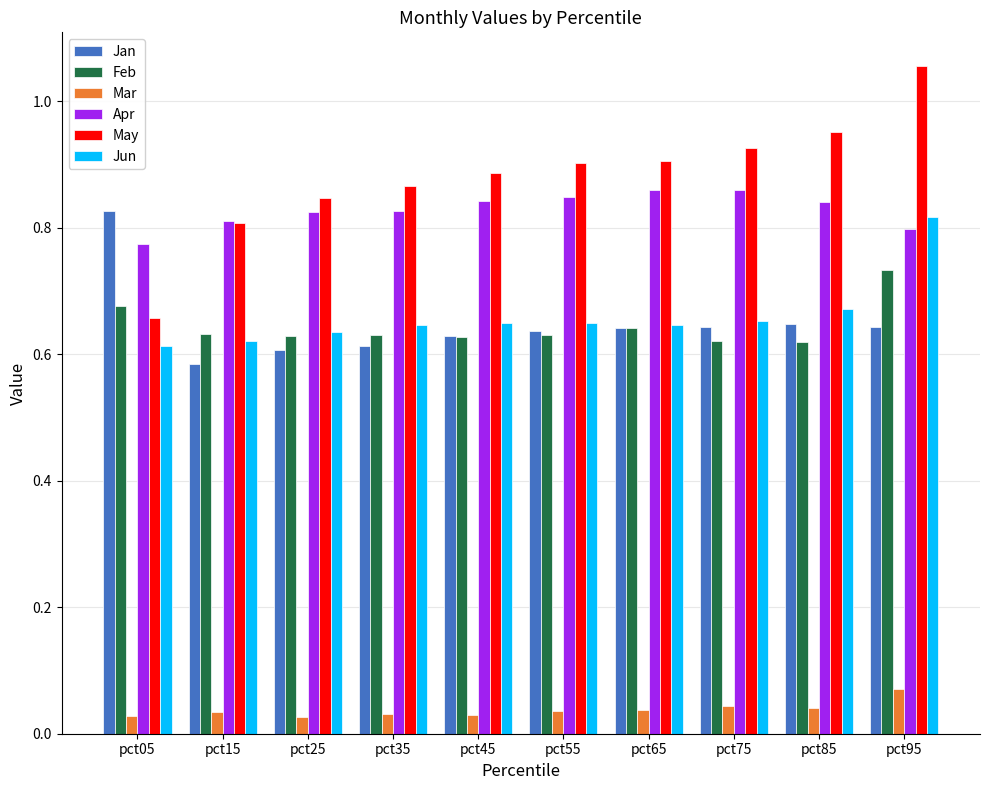

How many bars are there in each group?

6